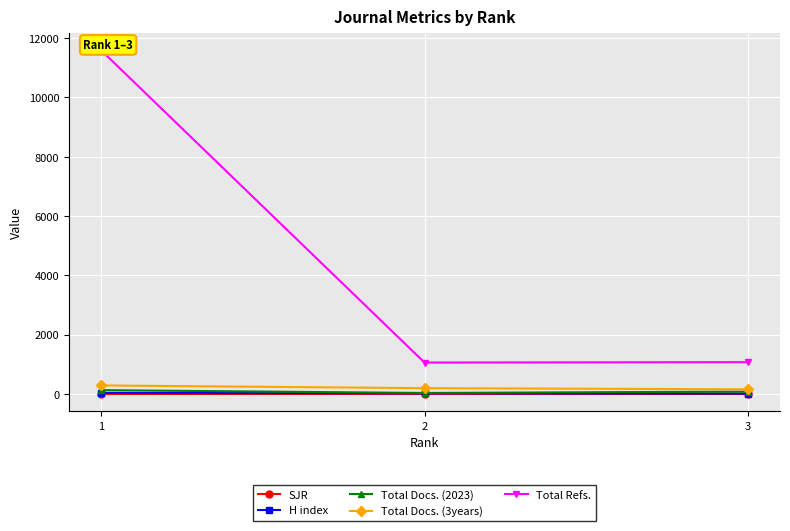

What is the difference between the highest and lowest values at 2?

1059.8